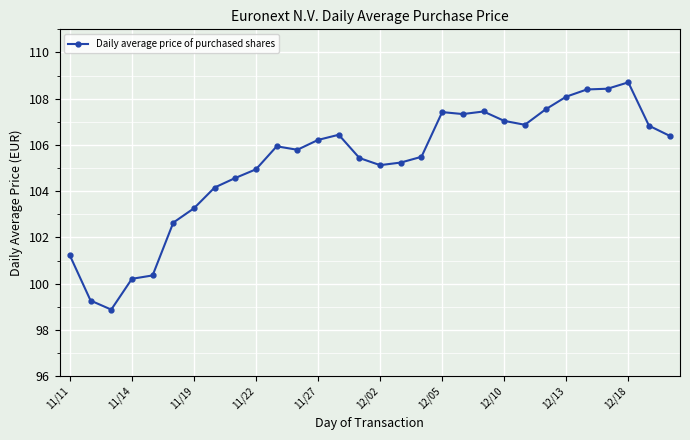

What is the maximum value shown in the chart?

108.7